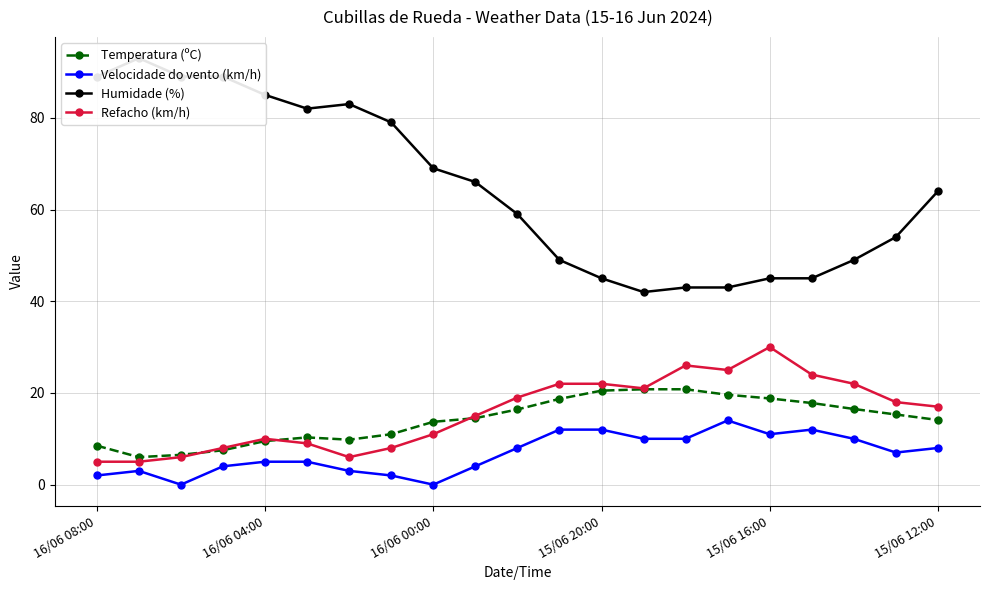

True or false: Velocidade do vento (km/h) has more than 2 points higher than both neighbors.

True